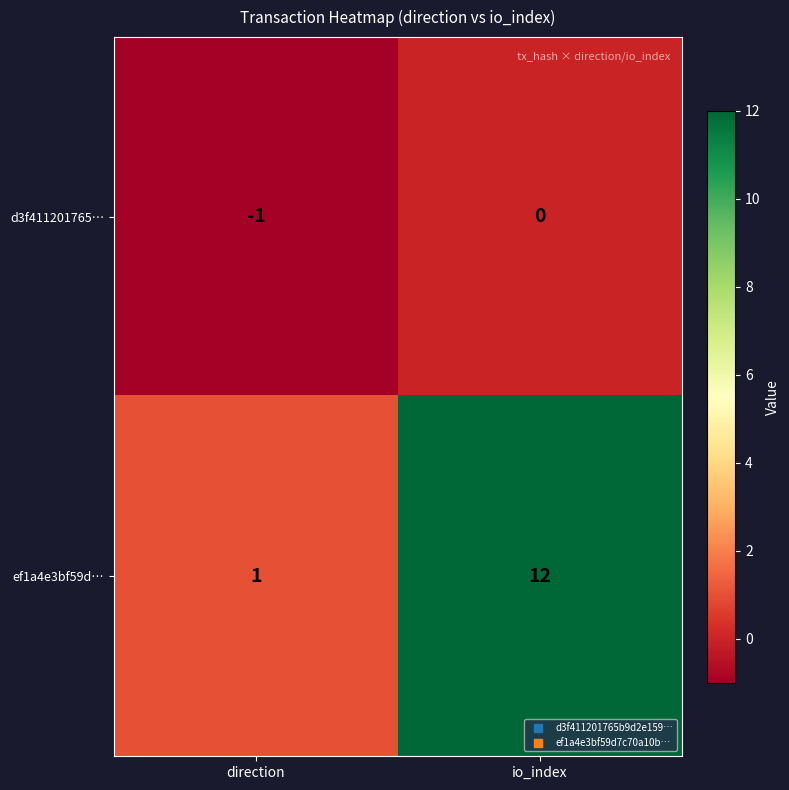

At which label is ef1a4e3bf59d… closest to 6?

direction